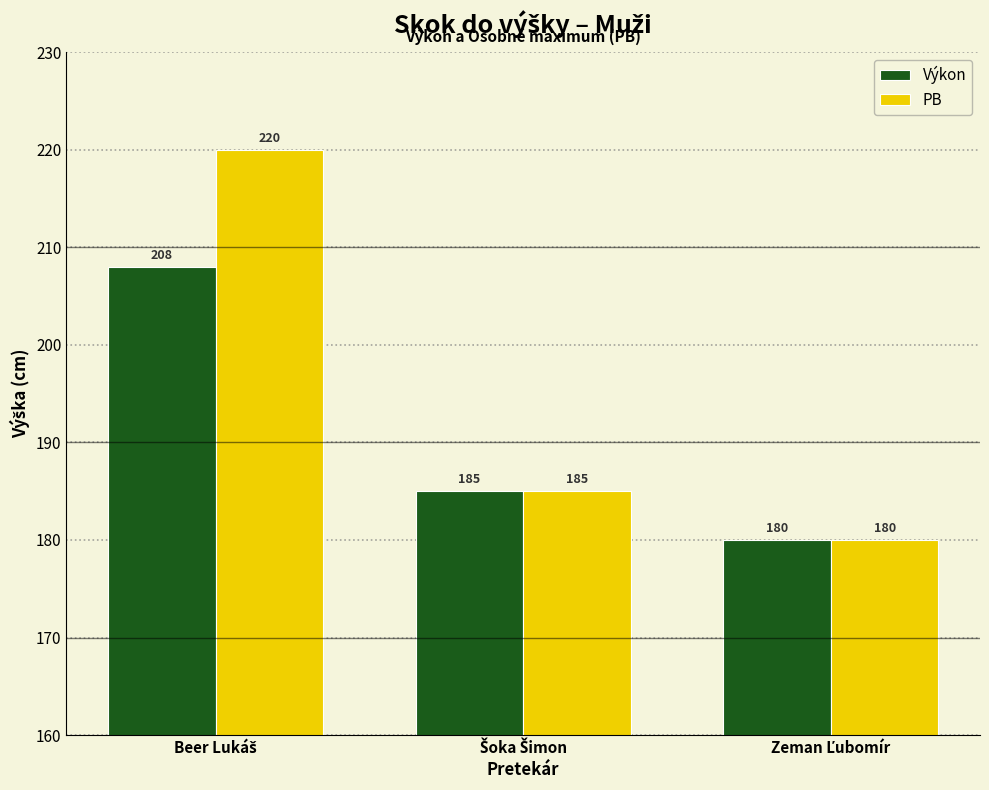

Does the chart contain stacked bars?

No